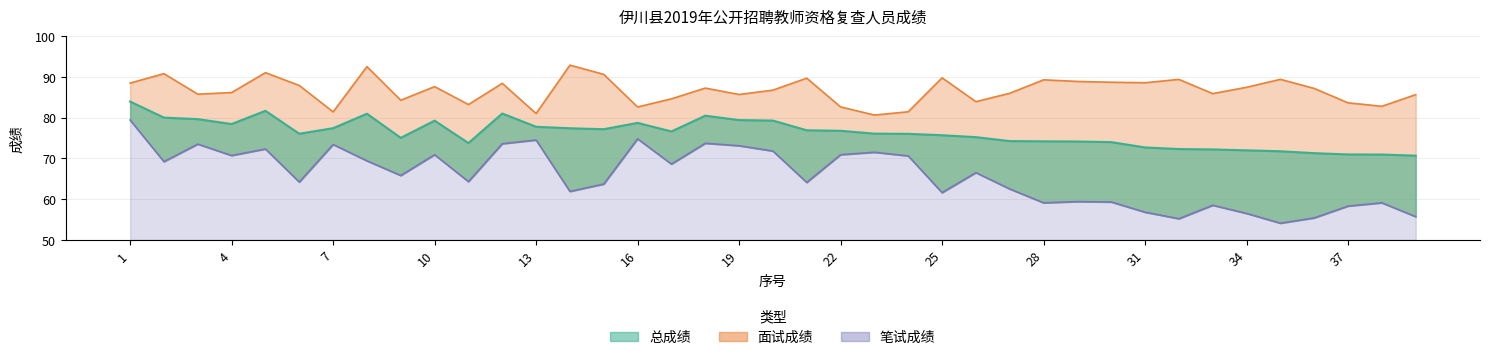

The 总成绩 series shows 78.4 at 4. True or false?

True